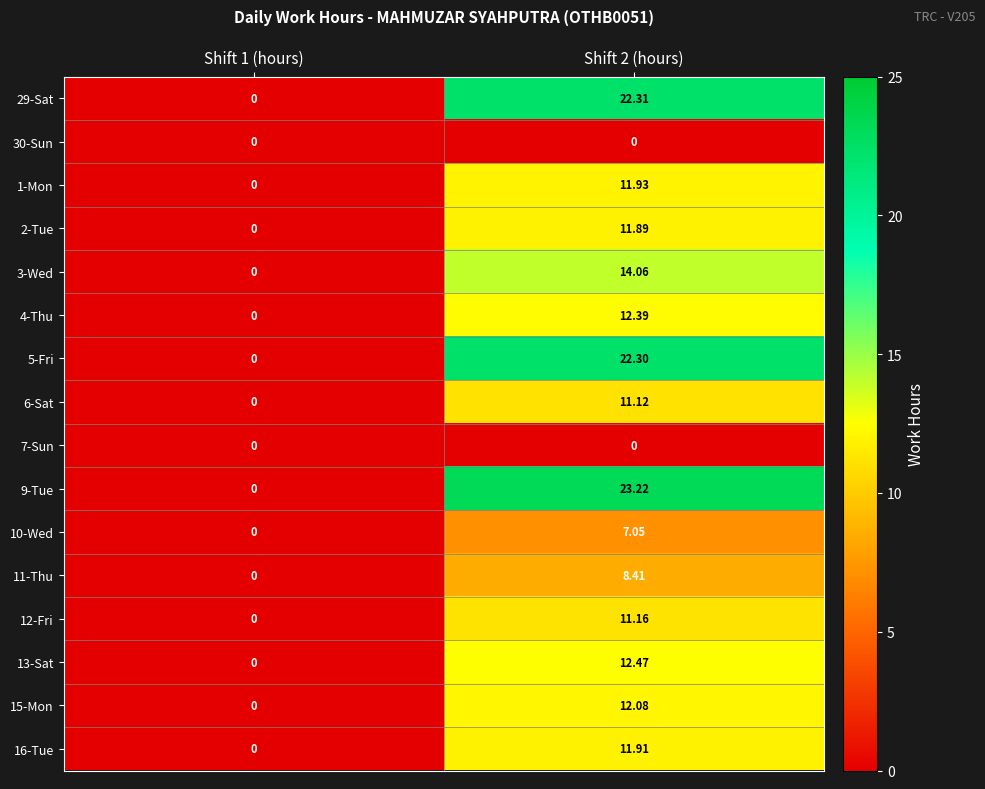

At which category does the chart reach its peak across all series?

Shift 2 (hours)